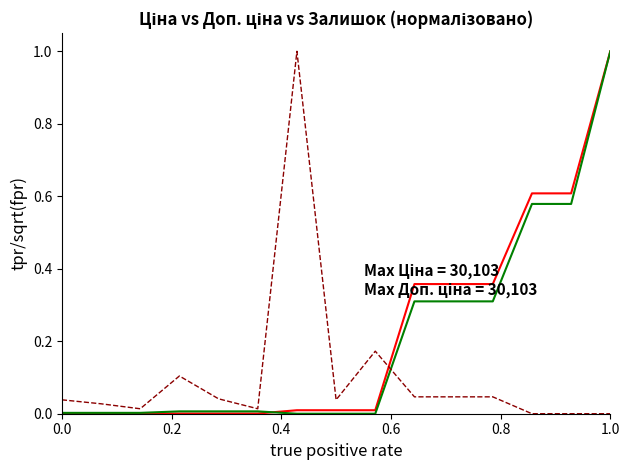

At which category is the sum across all series the highest?

1.0